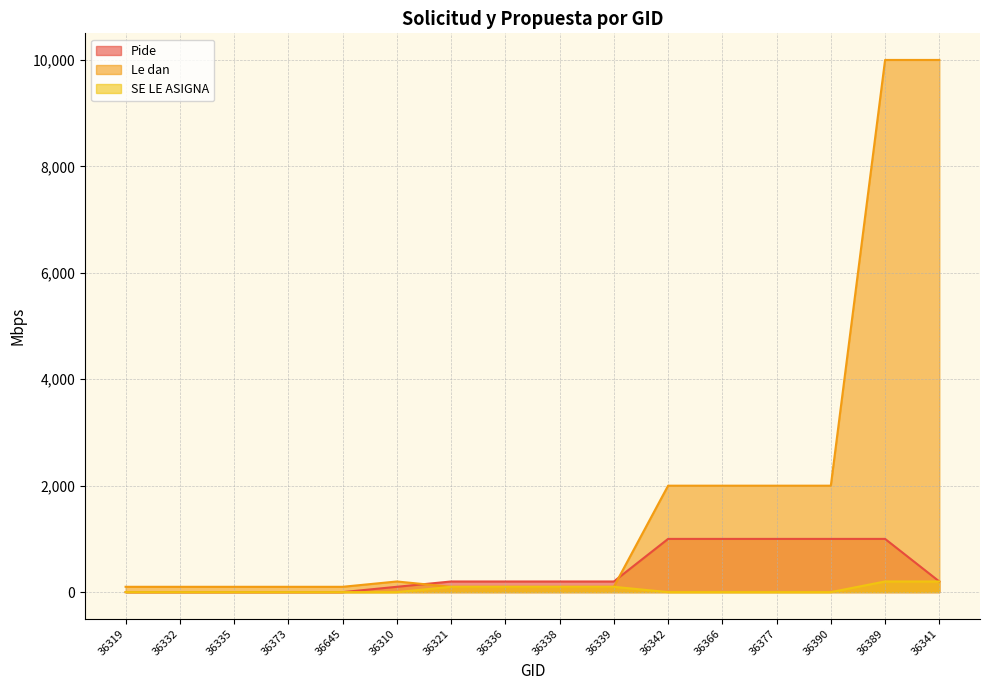

At which label does Pide first exceed 200?

36342